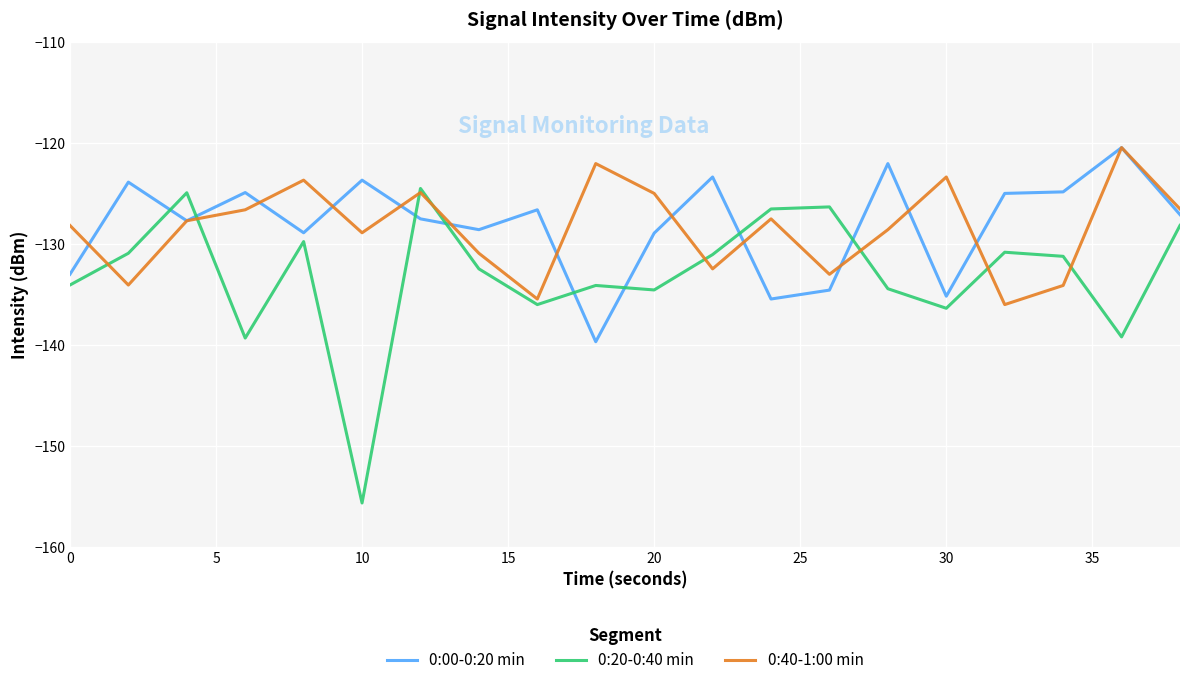

Which series has the widest spread of values?

0:20-0:40 min